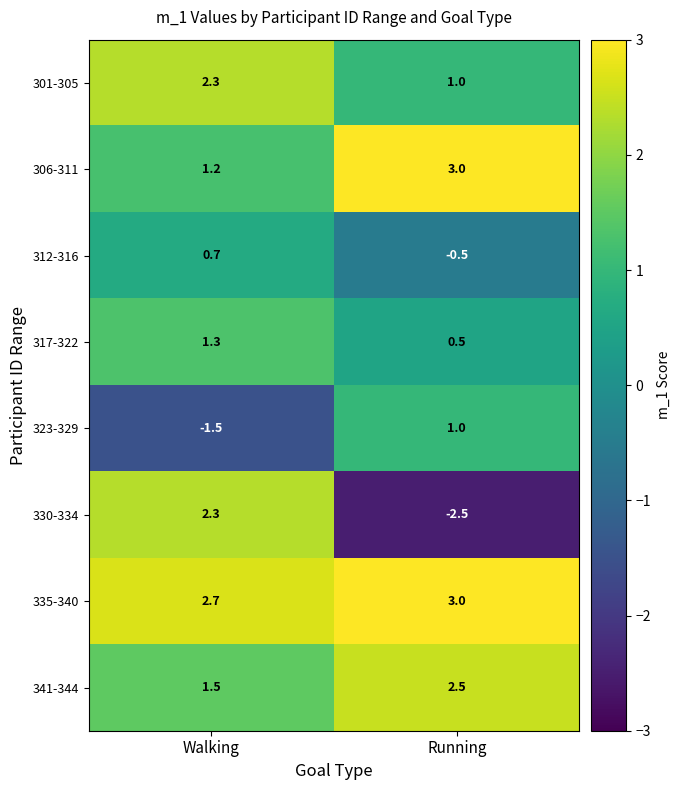

What is the difference between the highest and lowest values at Running?

5.5